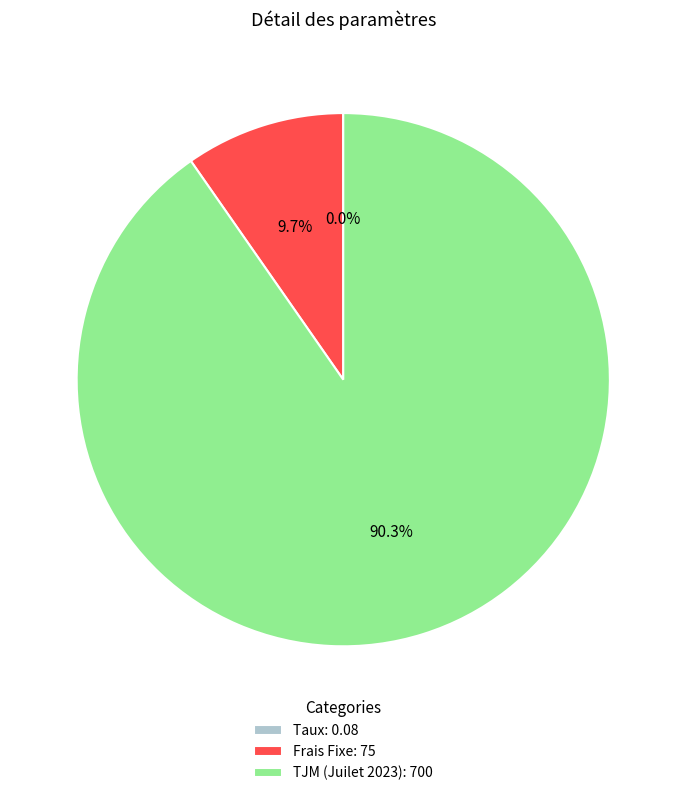

Does TJM (Juilet 2023) account for over 50% of the chart?

Yes